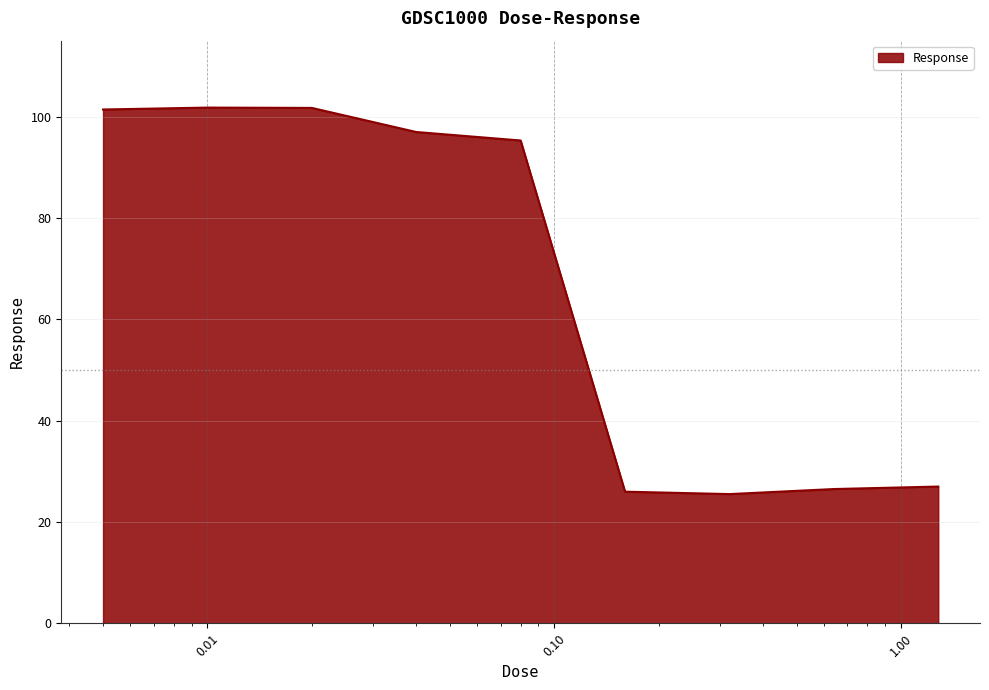

What is the difference between the maximum and minimum values?

76.3